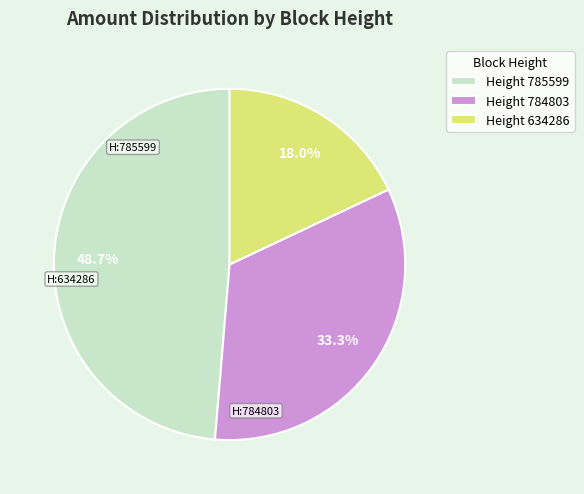

What portion of the pie excludes Height 634286?

82.0%